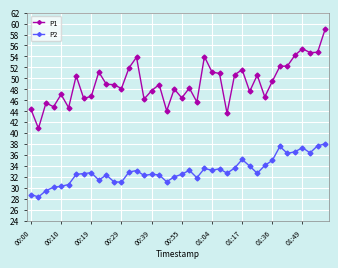

What is the value of the P1 point at the 27th from the left?

43.6